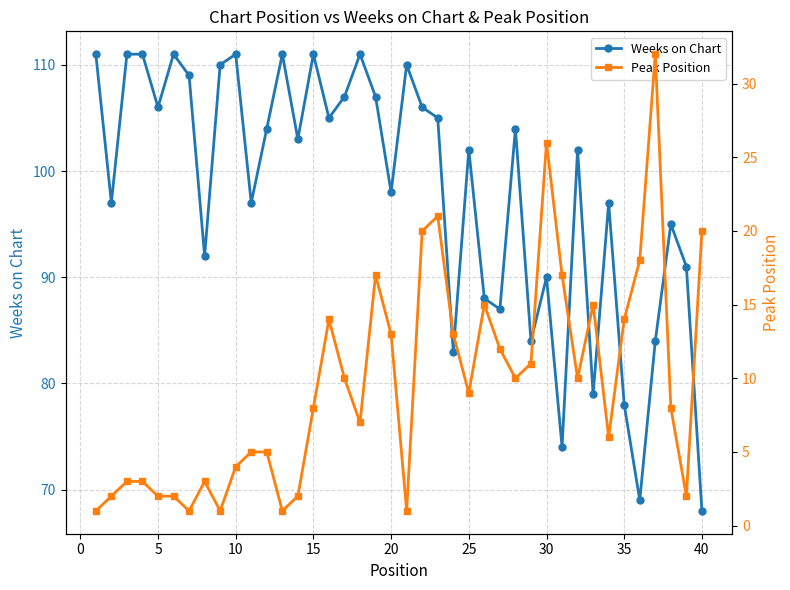

In Weeks on Chart, how many points are higher than both neighbors (excluding endpoints)?

12